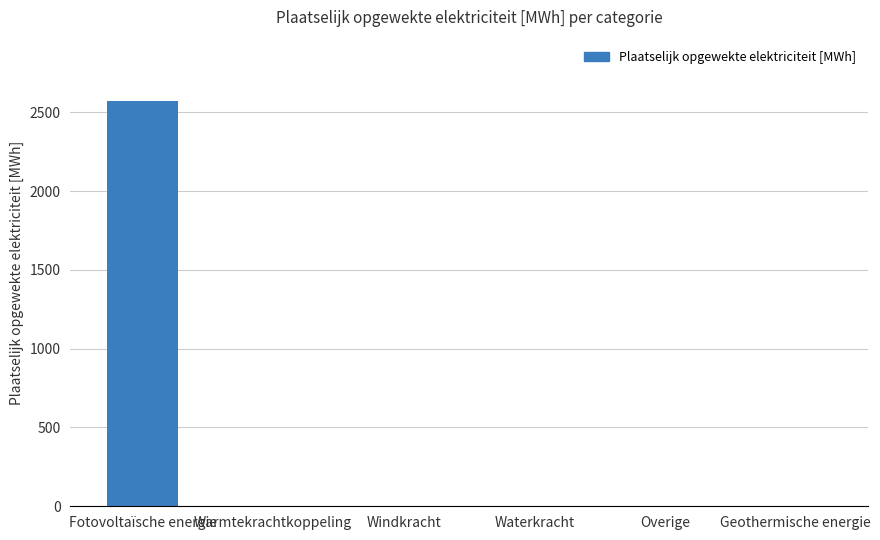

What is the change in value from Fotovoltaïsche energie to Geothermische energie?

-2575.2